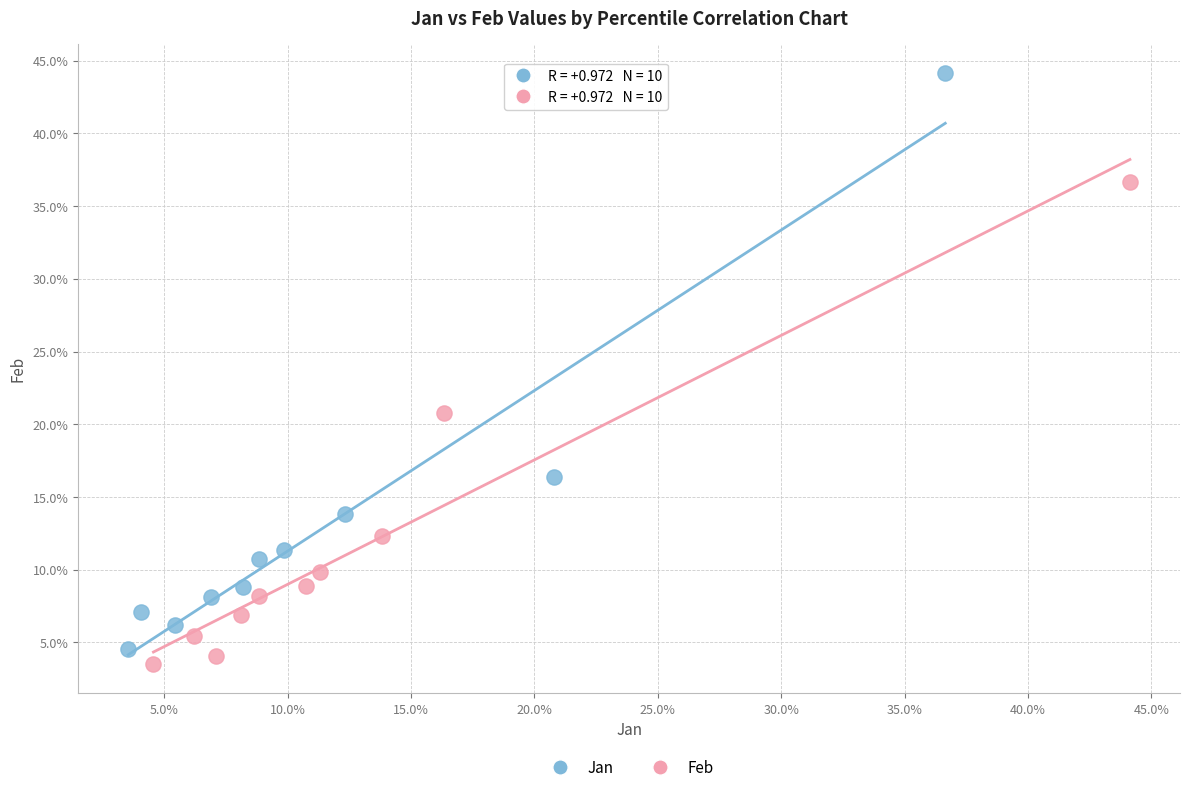

Which series reaches the maximum Y coordinate?

Jan